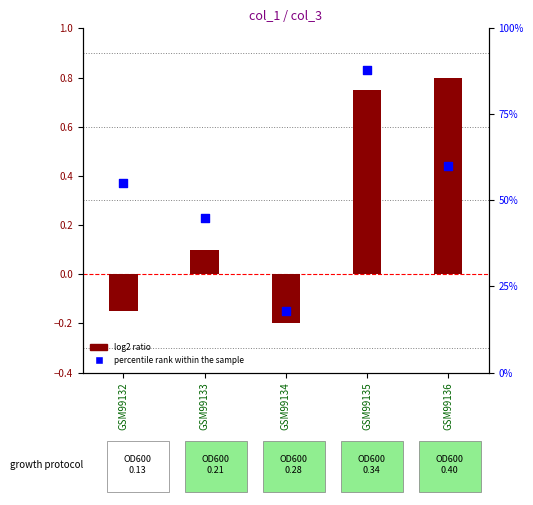

Which series contains the lowest Y value?

log2 ratio